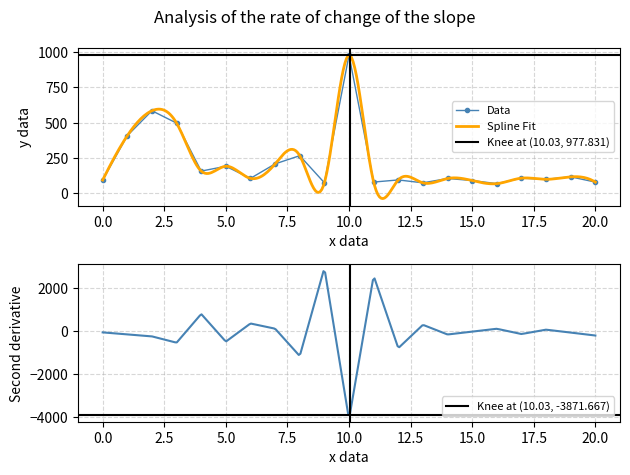

True or false: Data has more than 2 interior local peaks.

True